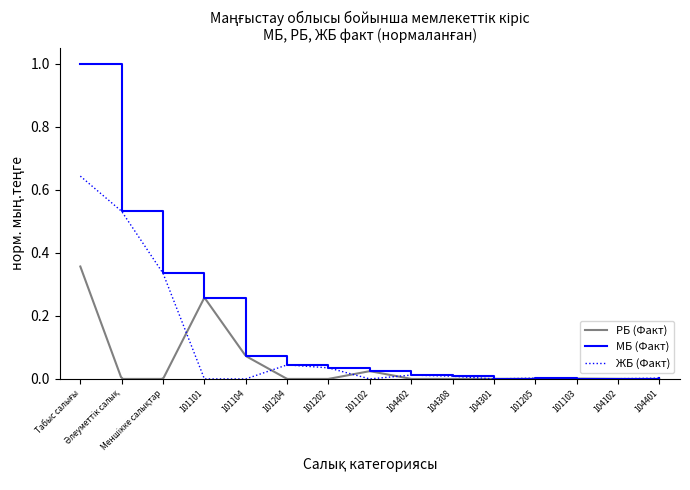

The МБ (Факт) series shows 0.0 at 104301. True or false?

True